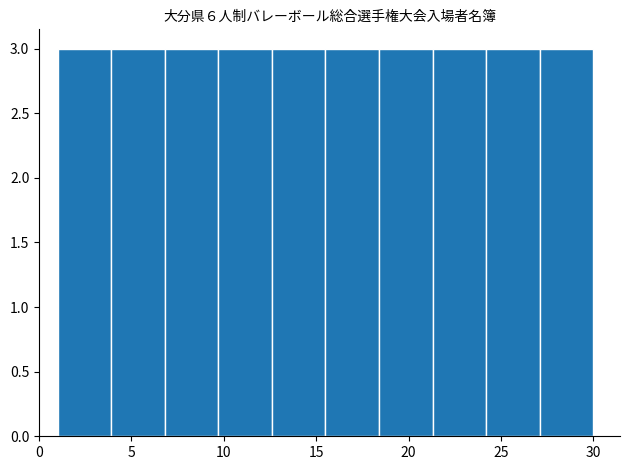

Reading left to right, transcribe this chart: for each bar, give the range it covers on the x-axis and its height. Neither the bar edges nor the heights are printed on the chart, so give them approximately, as read against the axes.

1.0 to 3.9: 3
3.9 to 6.8: 3
6.8 to 9.7: 3
9.7 to 12.6: 3
12.6 to 15.5: 3
15.5 to 18.4: 3
18.4 to 21.3: 3
21.3 to 24.2: 3
24.2 to 27.1: 3
27.1 to 30.0: 3